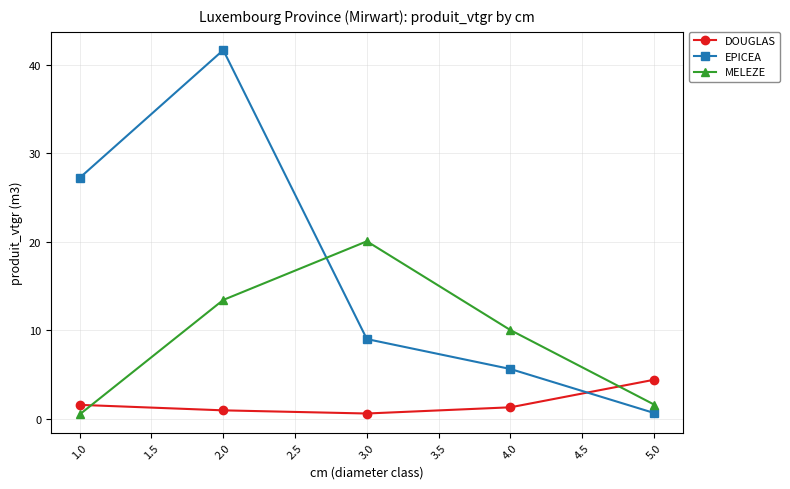

How many intersections are there between MELEZE and DOUGLAS?

2